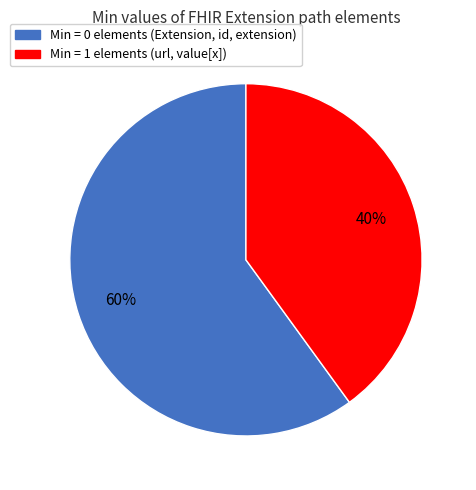

To the nearest percent, what is the average slice percentage?

50%